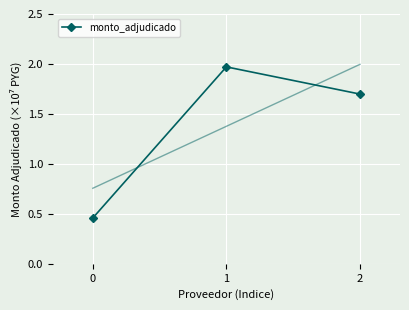

List the labels in order of value, largest first.

1, 2, 0